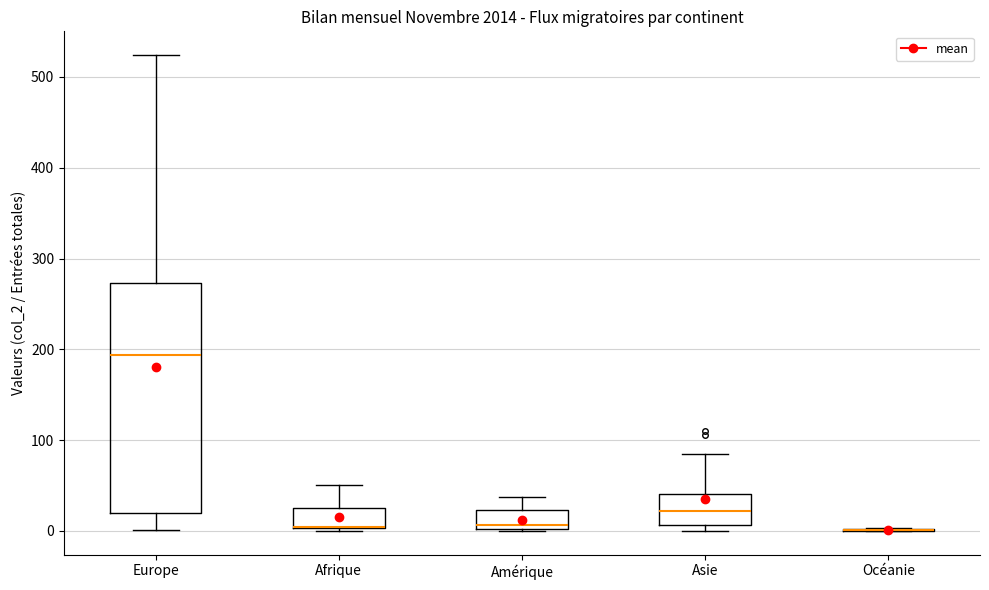

Reading left to right, read every box against the y-axis: the position of its median line, the range the box covers, and the ends of its whiskers. The values are not printed on the chart, so give them approximately, as read against the axis.

Europe: median 190, box 20 to 270, whiskers 0 to 520
Afrique: median 0 (drawn on the box's lower edge), box 0 to 30, whiskers 0 to 50
Amérique: median 10, box 0 to 20, whiskers 0 to 40
Asie: median 20, box 10 to 40, whiskers 0 to 90
Océanie: box collapsed to a line at 0, whiskers 0 to 0